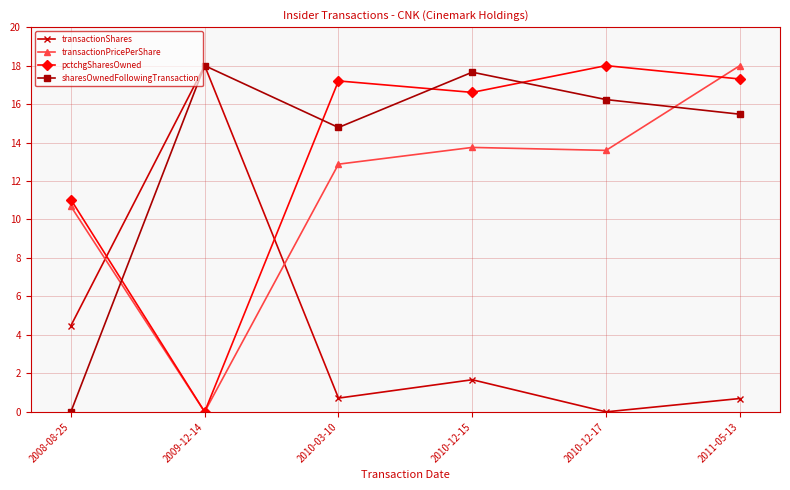

What position from the right is 2009-12-14?

5